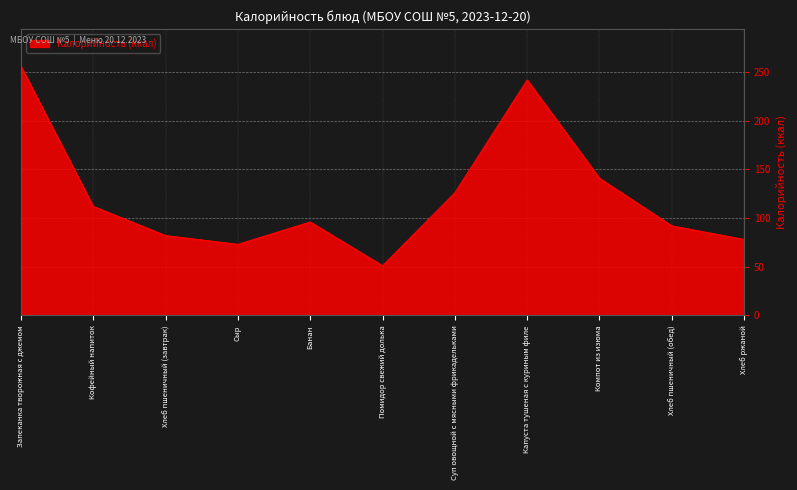

The value at Хлеб пшеничный (завтрак) is 114. True or false?

False